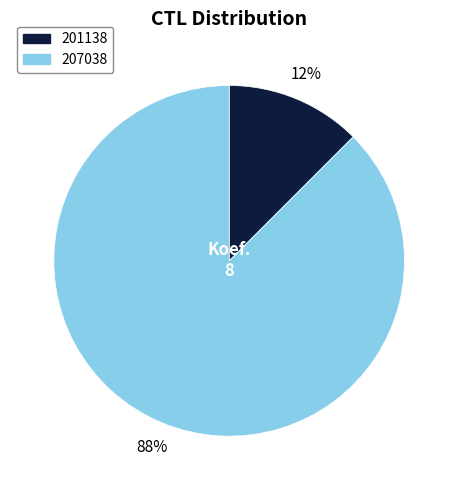

To the nearest percent, what is the combined percentage of 201138 and 207038?

100%